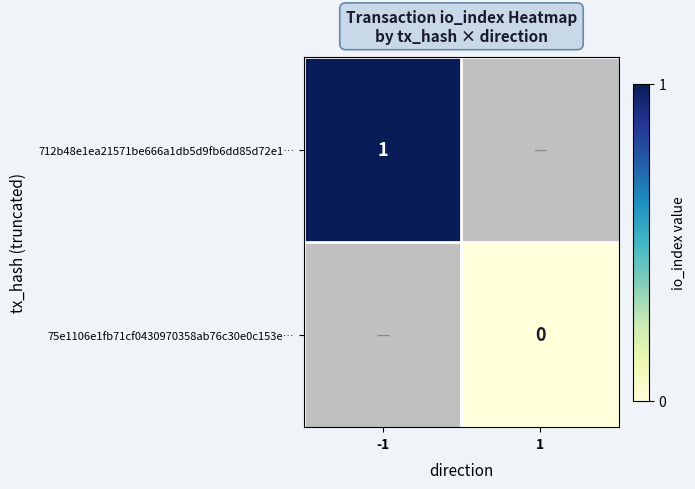

What is the maximum value shown in the chart?

1